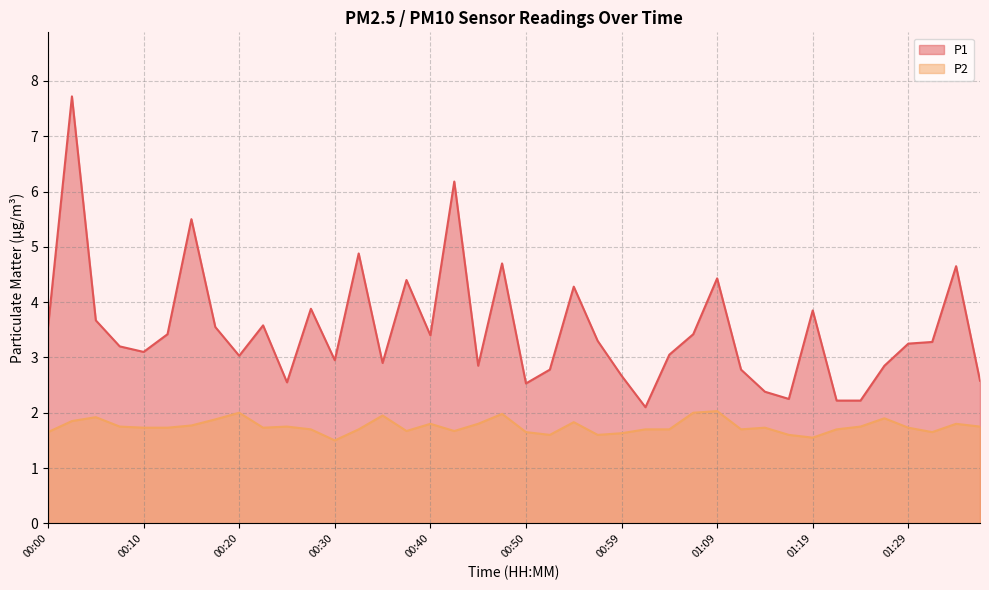

Rank the series by their average value, from highest to lowest.

P1, P2